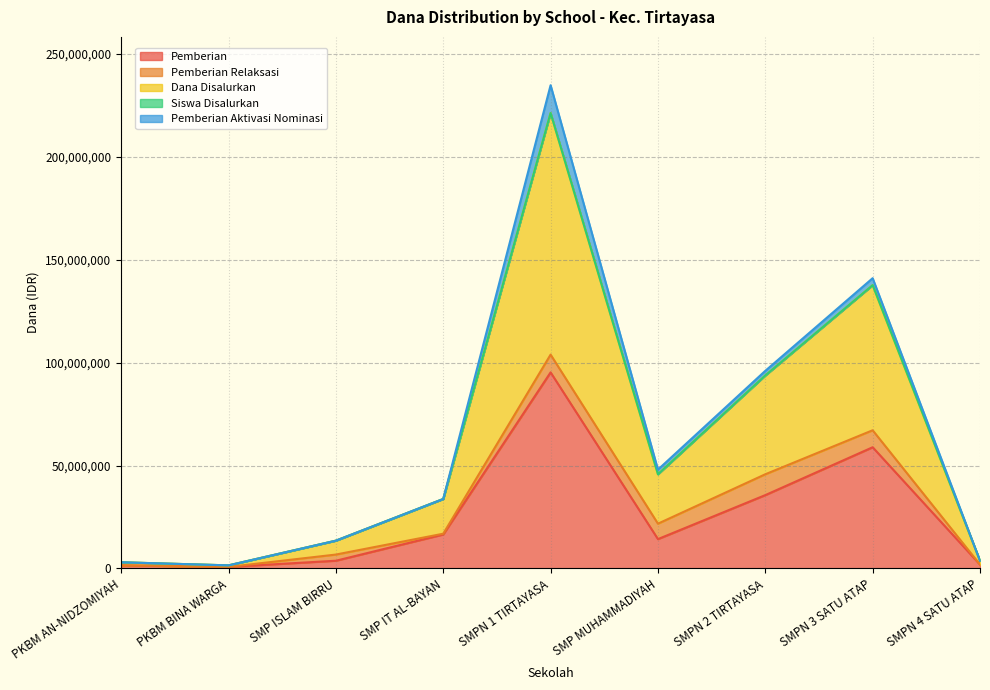

At which category is the sum across all series the highest?

SMPN 1 TIRTAYASA